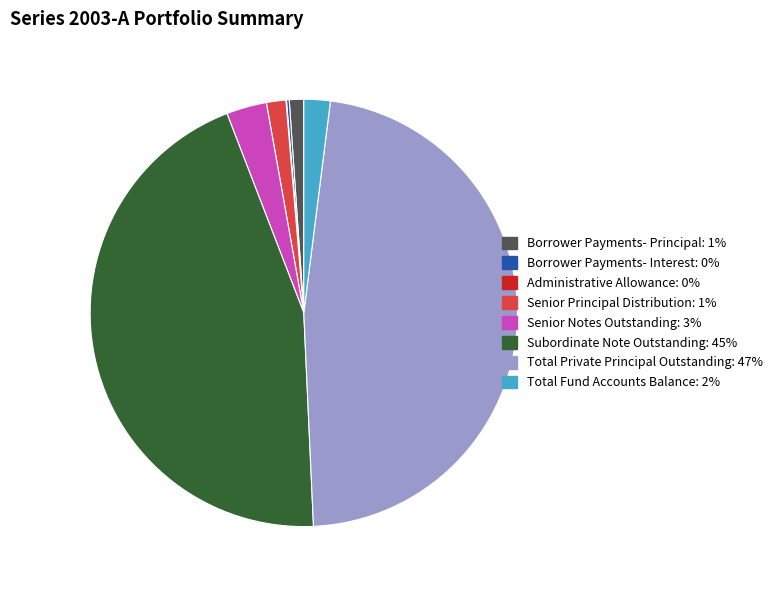

The Senior Notes Outstanding slice represents 3% of the pie. True or false?

True